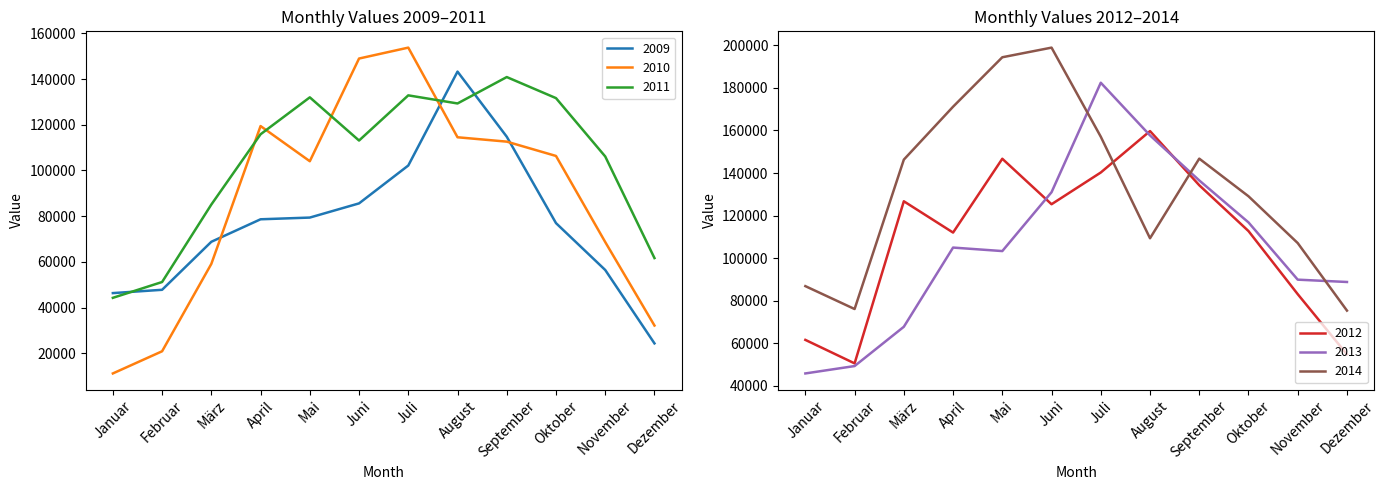

Which series has the largest total across all categories?

2014